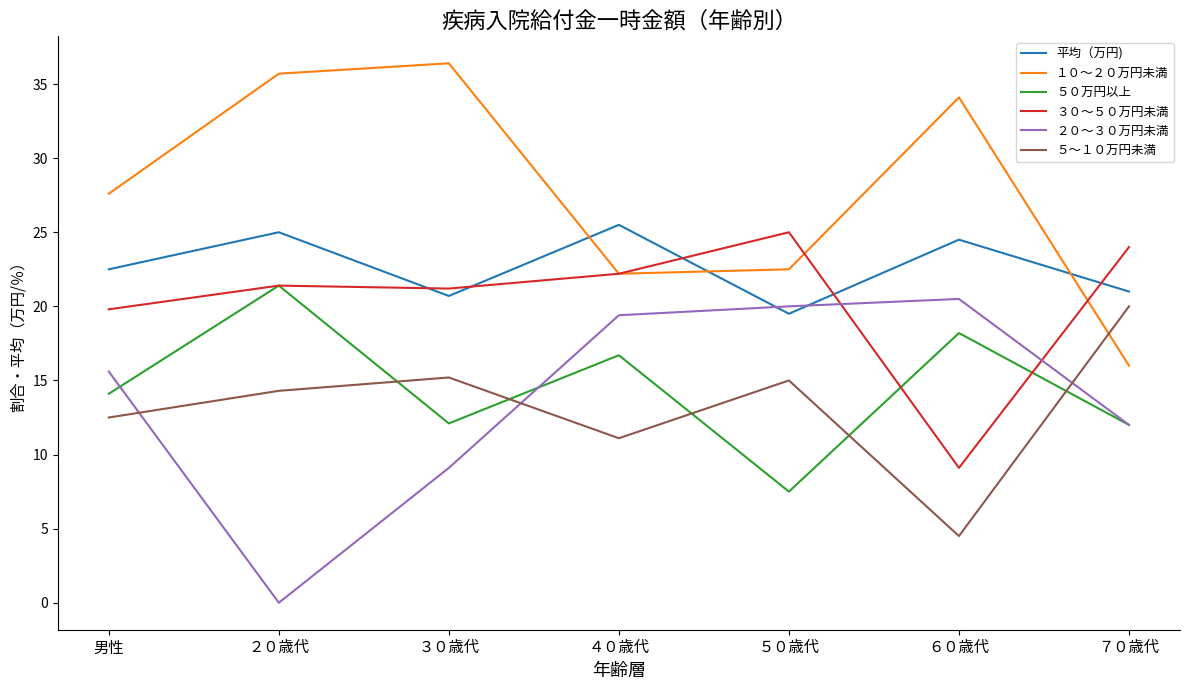

What is the total value across all series at ４０歳代?

117.1